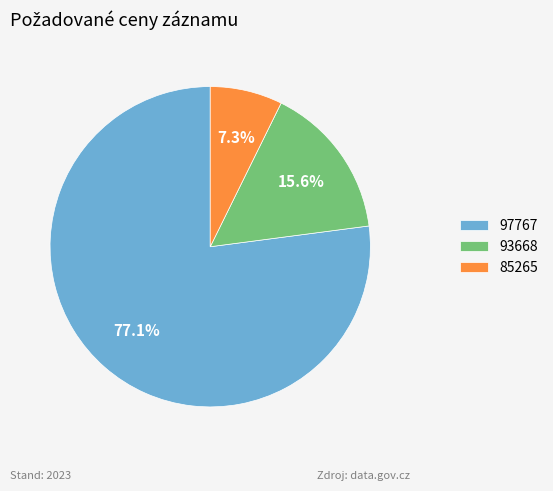

To the nearest percent, what is the average slice percentage?

33%